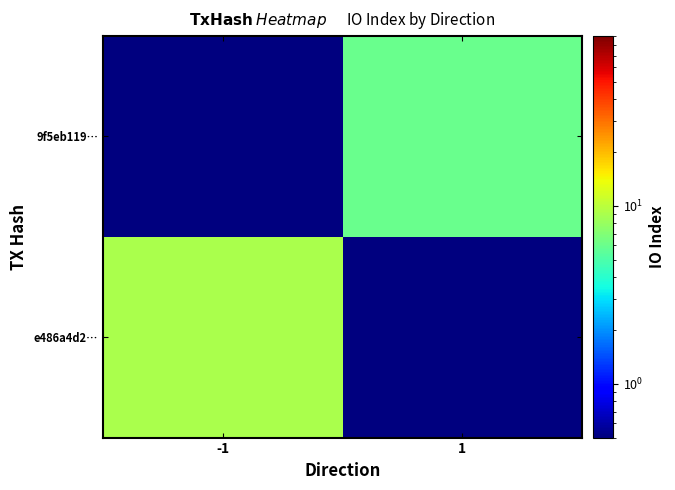

Count the number of data series in this chart.

2